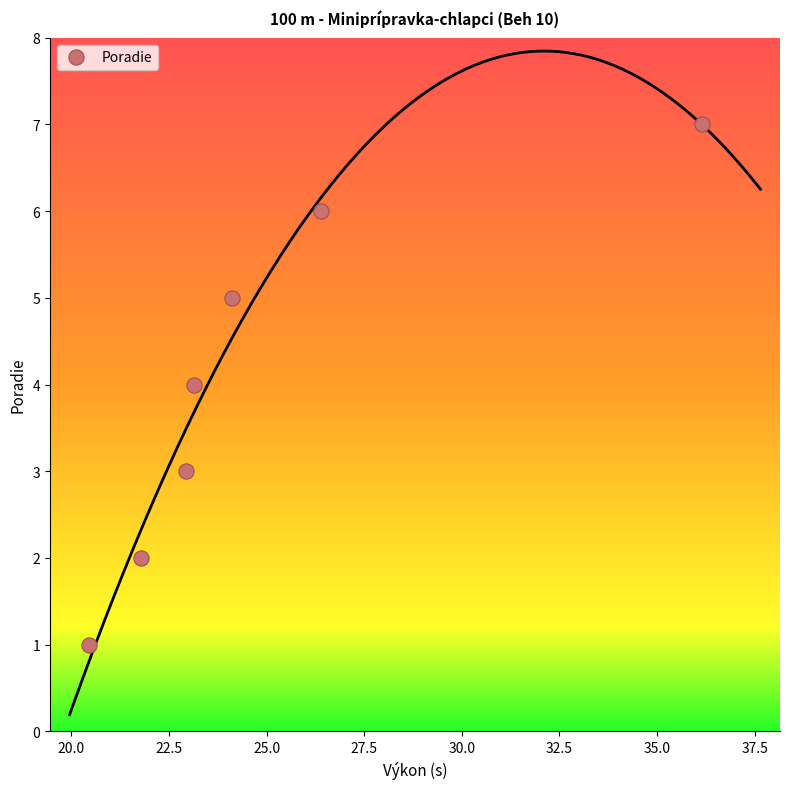

What is the average Y value?

4